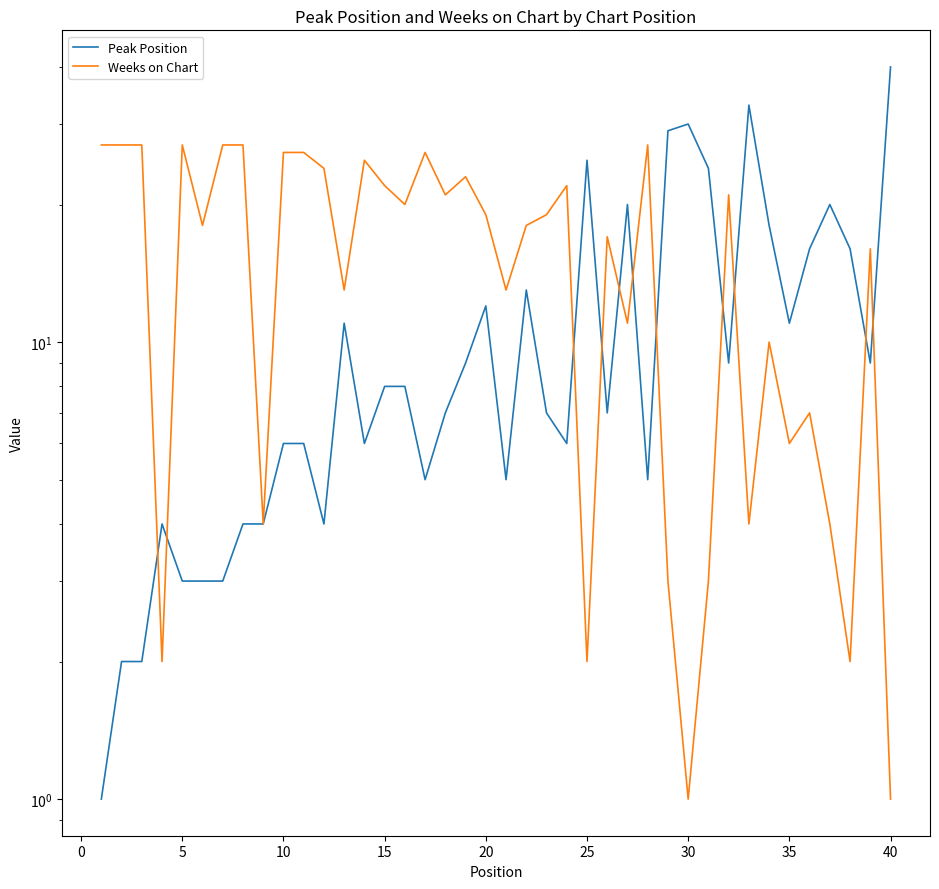

What is the average value of the Weeks on Chart series?

16